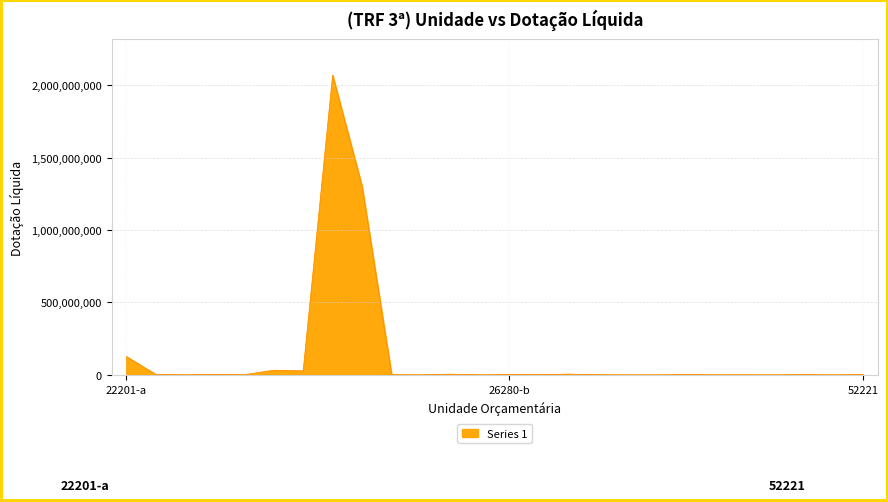

What is the greatest value displayed?

2068863696